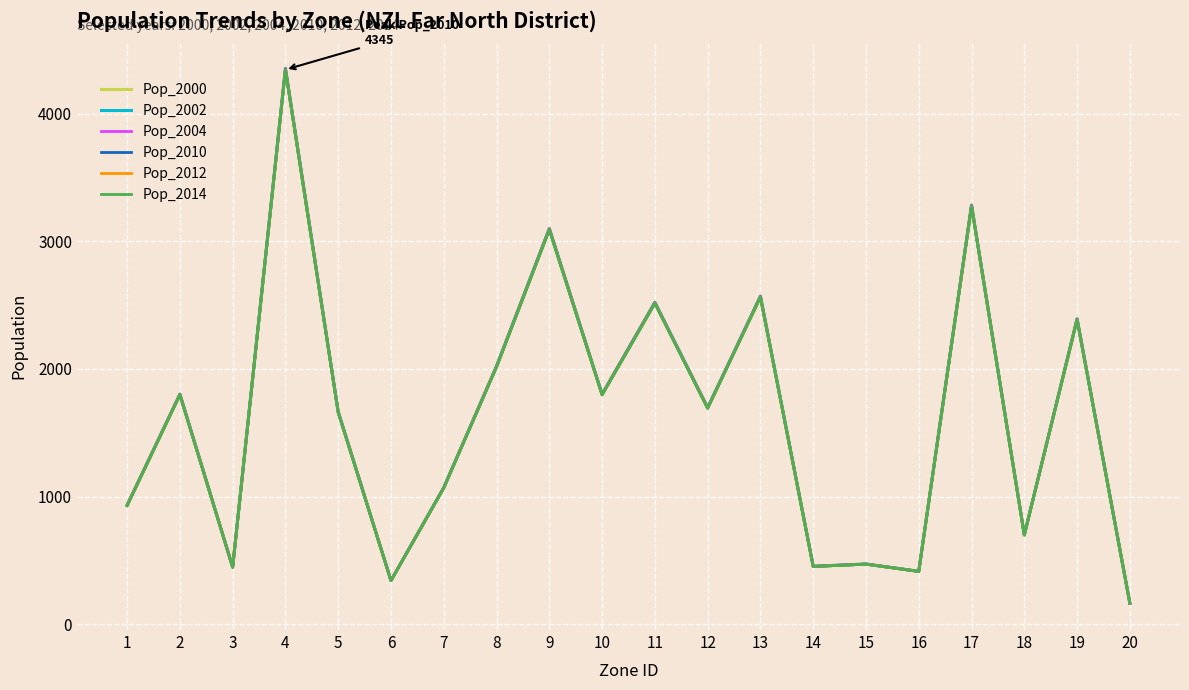

What is the spread (max minus min) of values at 7?

4.3